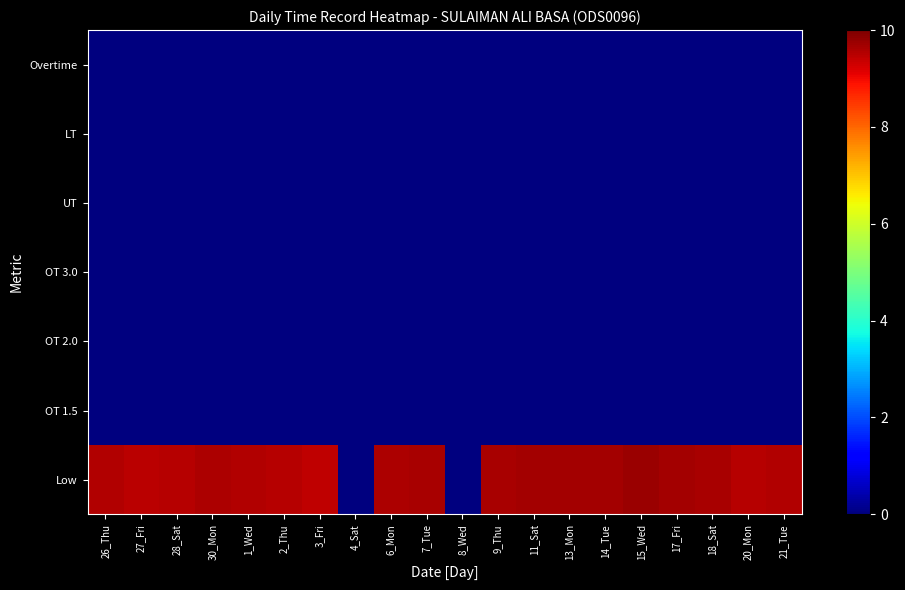

What is the total value across all series at 14_Tue?

9.7